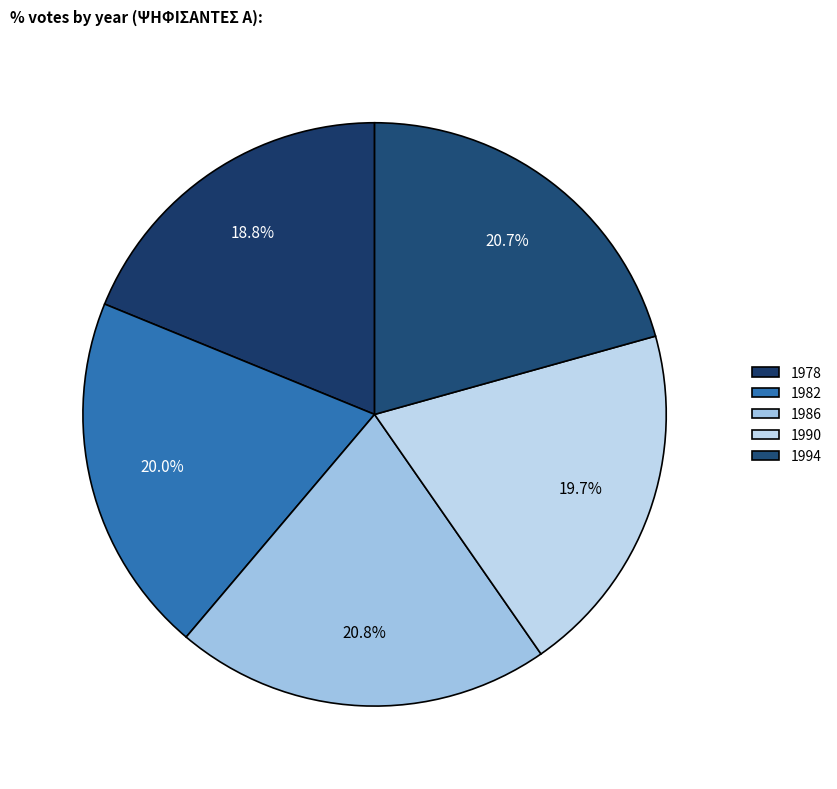

Approximately how many times larger is the value at 1994 compared to 1986?

1.0